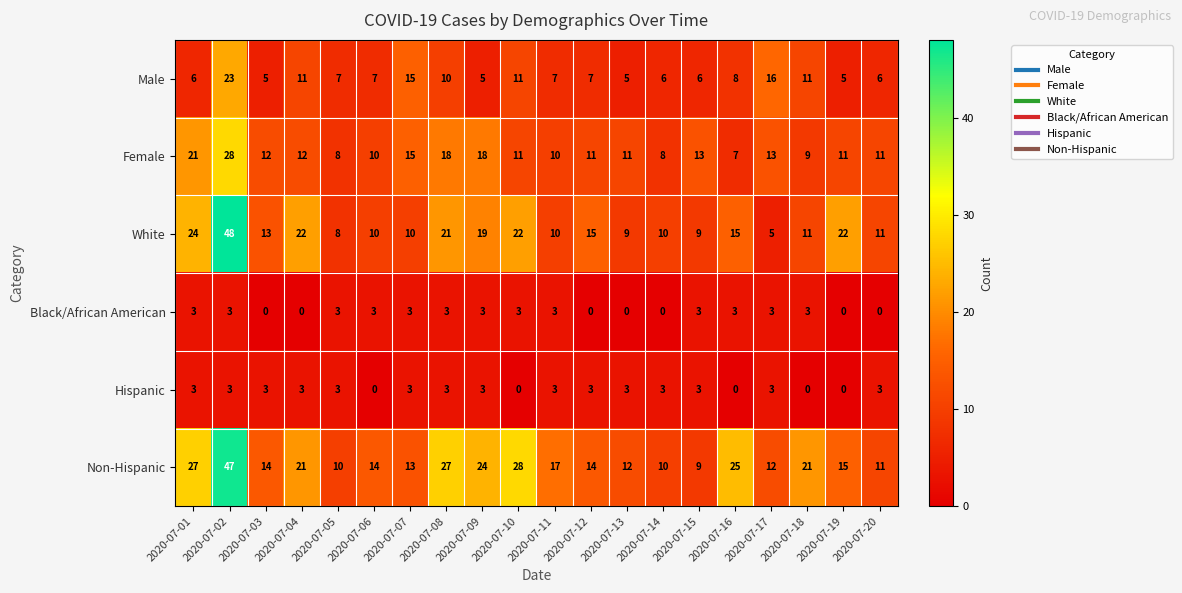

Which series has the largest total across all categories?

Non-Hispanic